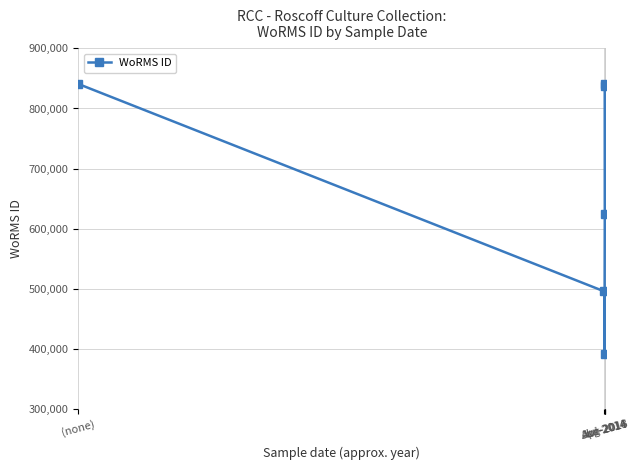

What is the greatest value displayed?

840689